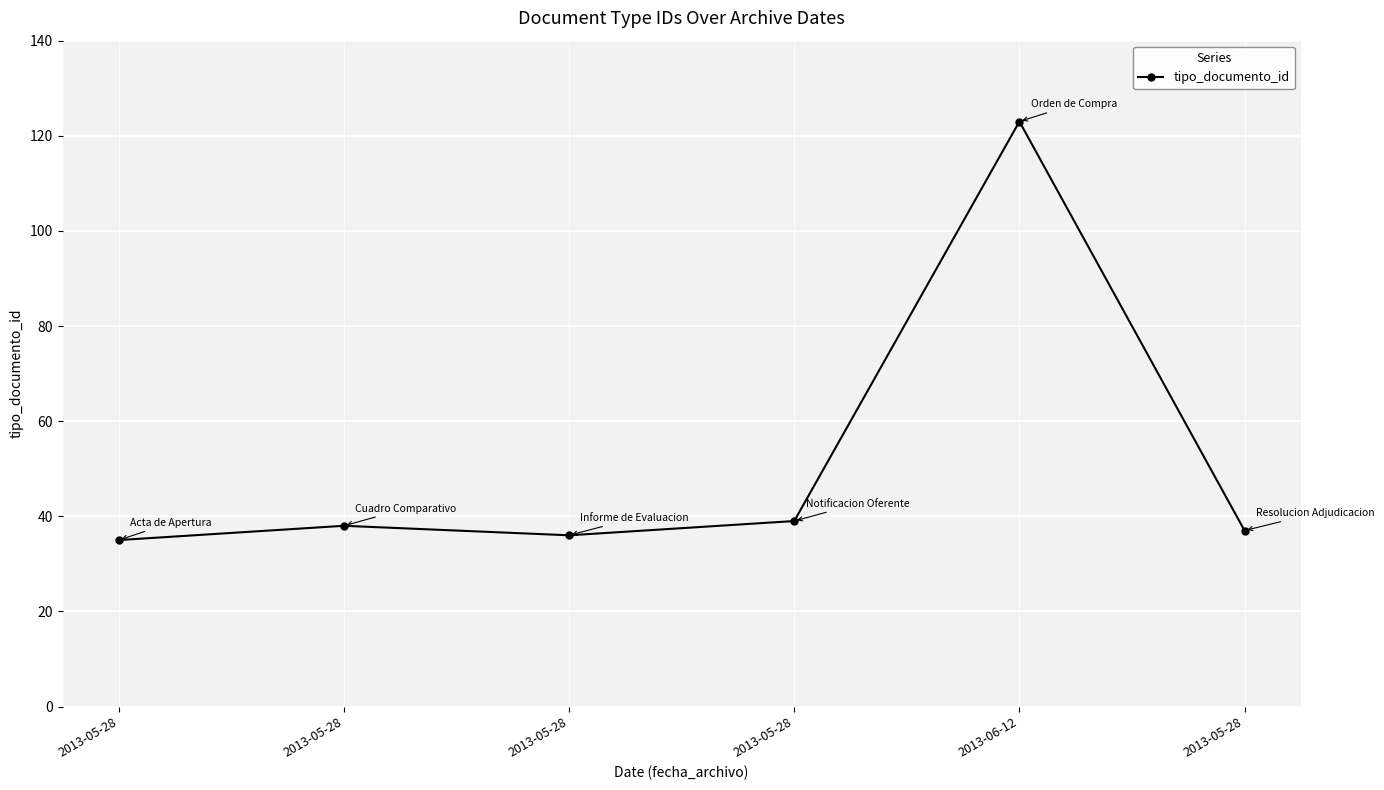

The chart shows a value of 169 at 2013-06-12. True or false?

False